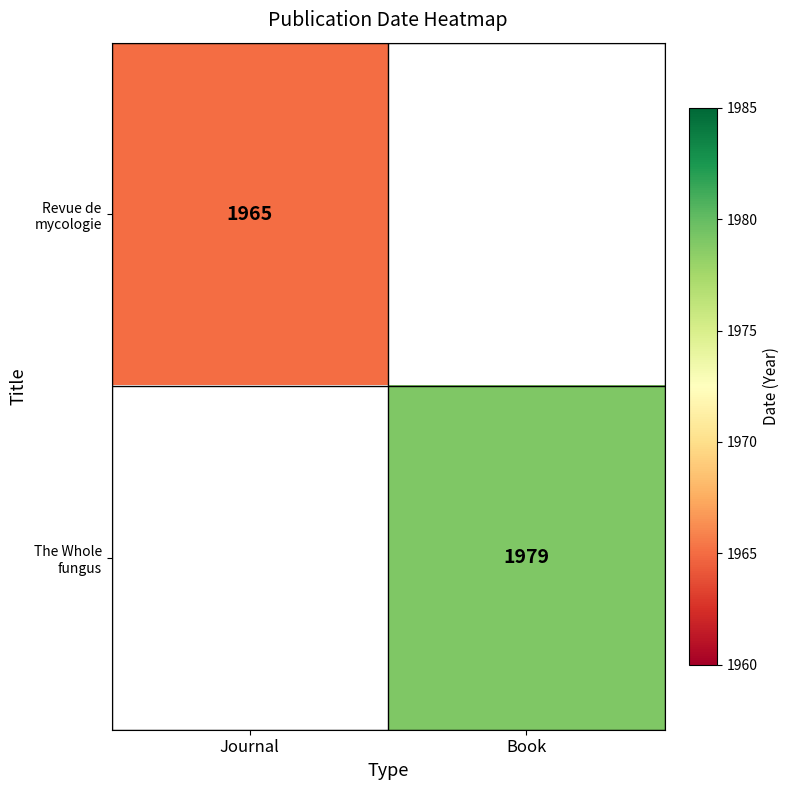

Is it true that Revue de mycologie equals 1965 at Journal?

True